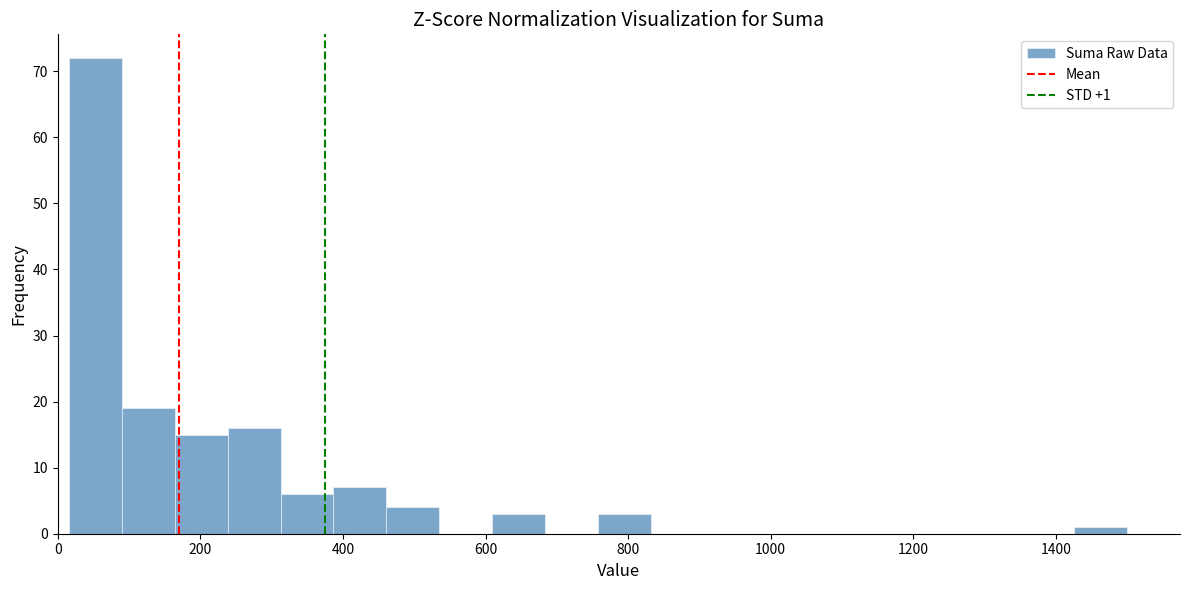

Around what value on the x-axis is the tallest bar? Give the approximate position of its centre, as read against the axis.

60